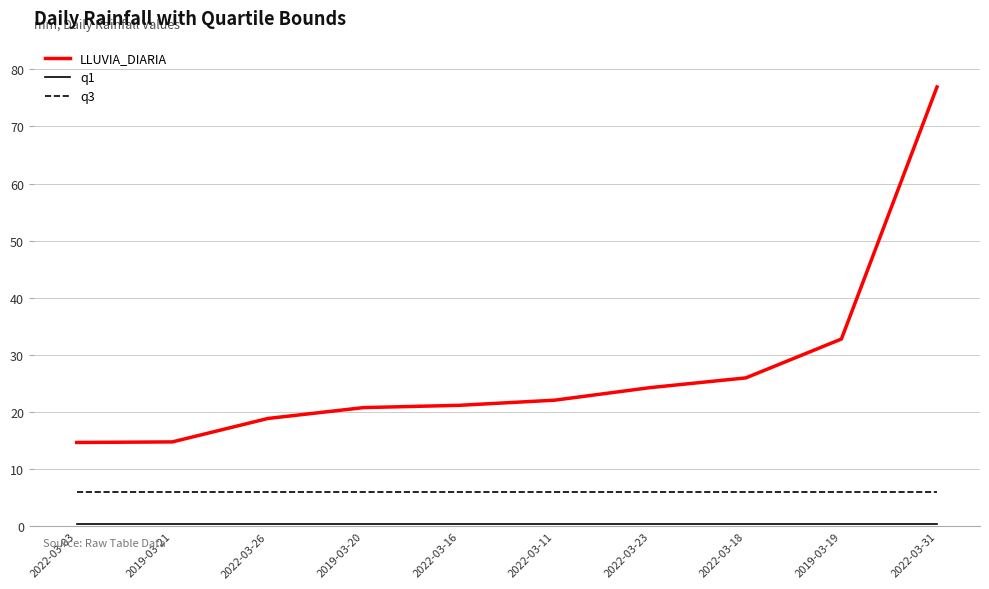

How many lines are shown in the chart?

3